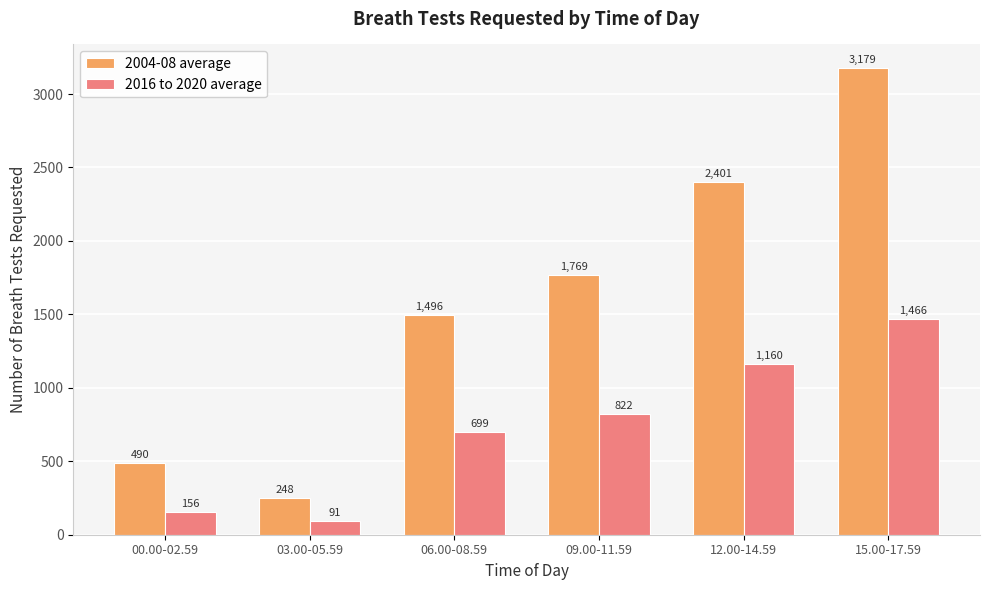

What is the difference between the highest and lowest values at 12.00-14.59?

1241.0